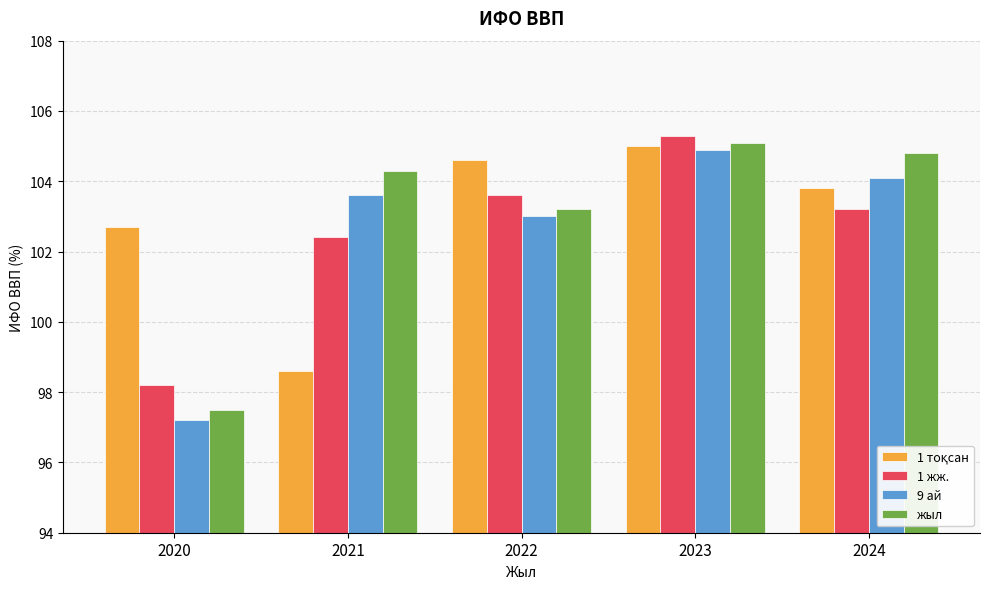

What is the total value across all series at 2024?

415.9